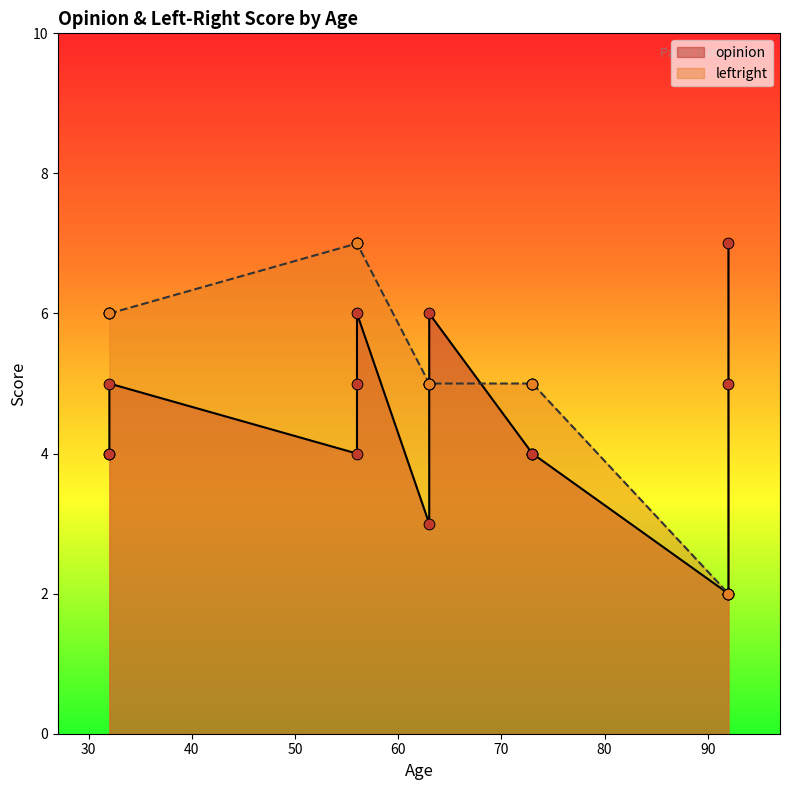

What is the change in value from 56 to 92?

-5